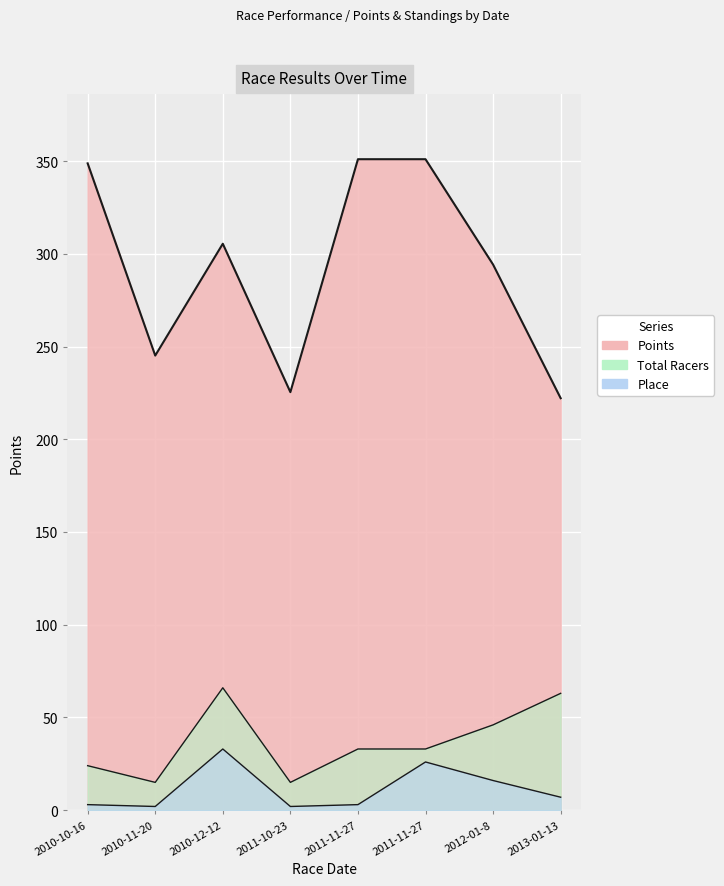

True or false: Total Racers and Place intersect in this chart.

False